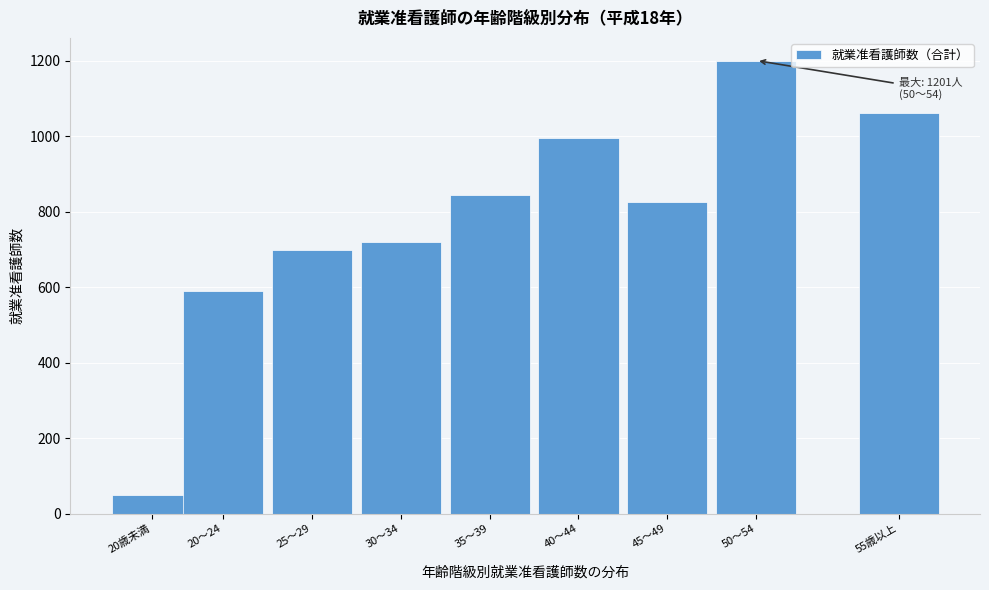

Reading right to left, what are all the values shown in this chart?

1061	1201	827	996	844	719	698	590	49